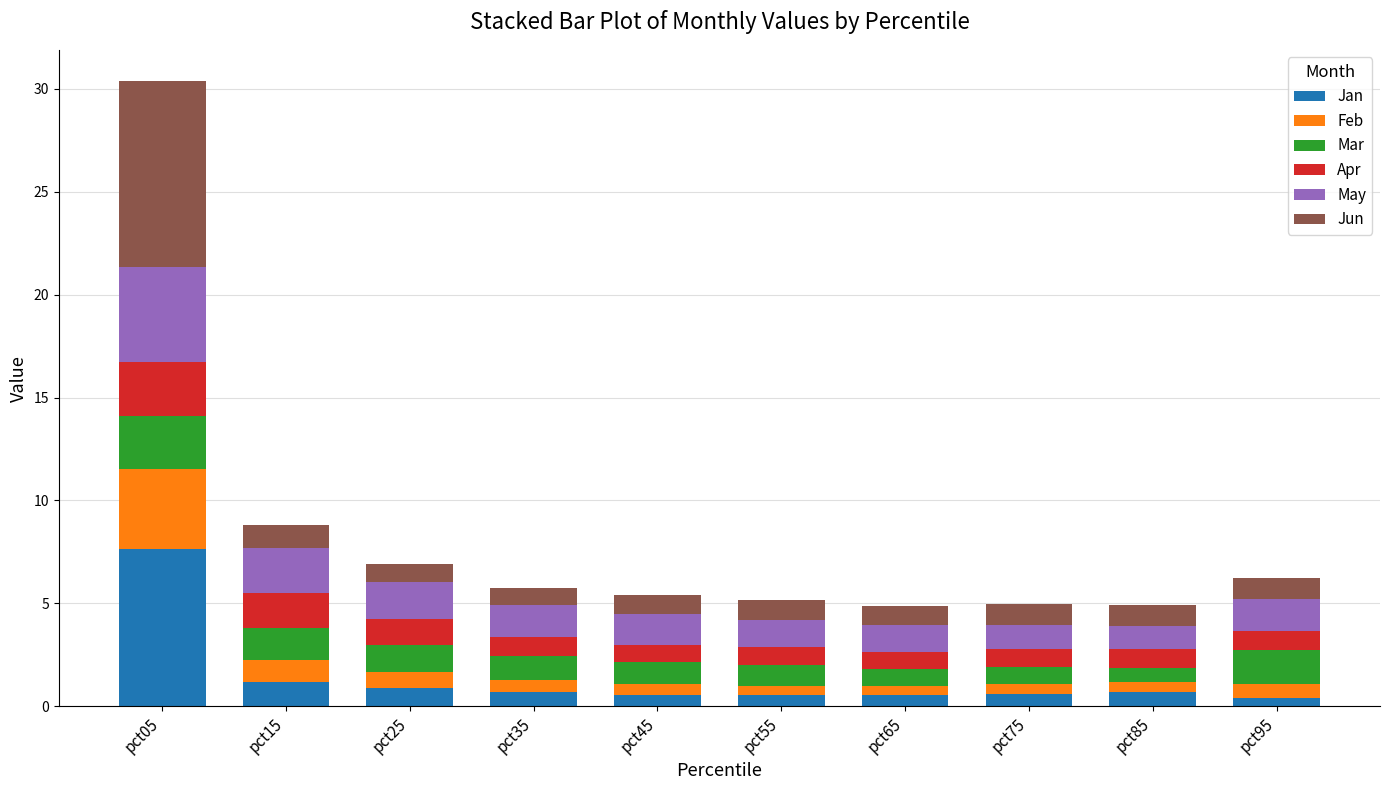

Which category has the highest value in the Jan series?

pct05